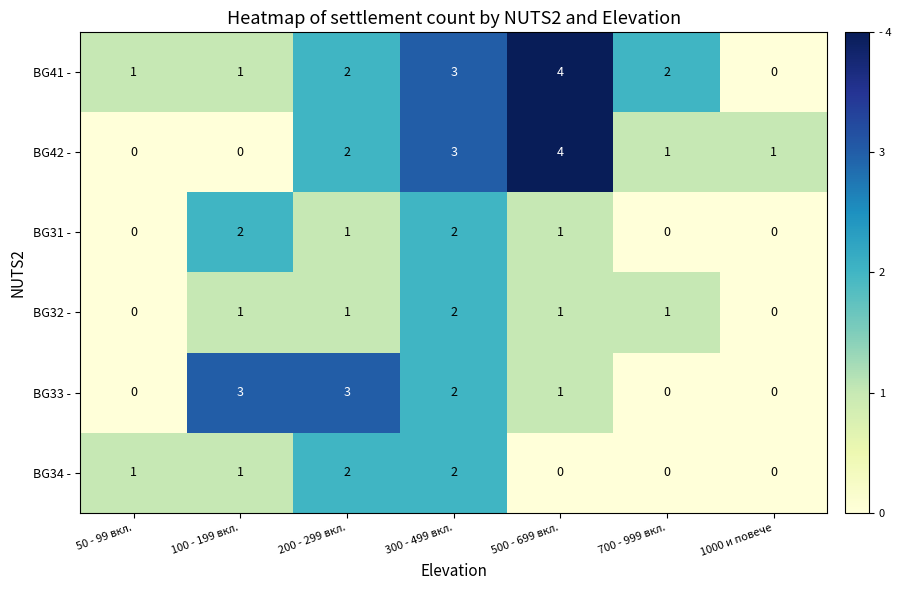

At which category is the sum across all series the highest?

300 - 499 вкл.